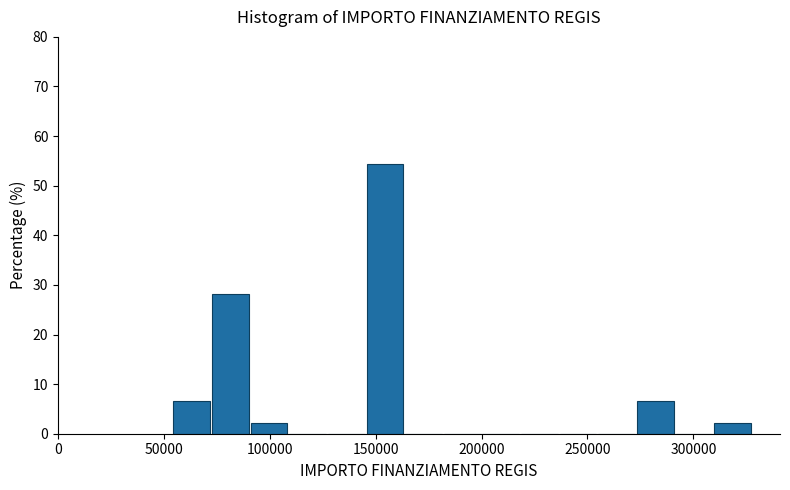

Around what value on the x-axis is the tallest bar? Give the approximate position of its centre, as read against the axis.

155000